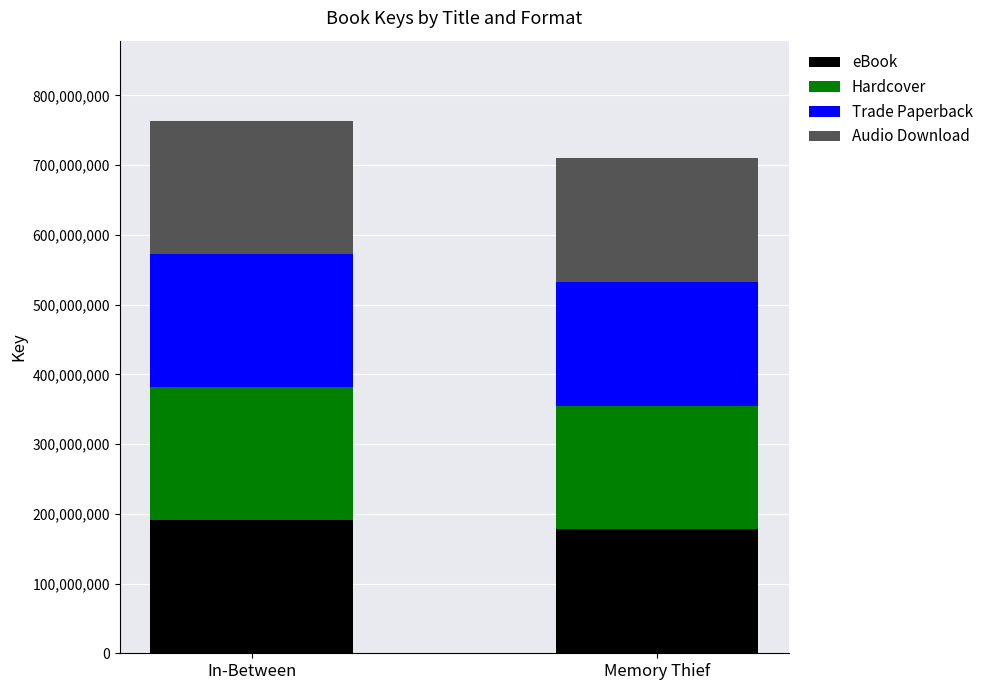

What is the total value across all series at Memory Thief?

710480080